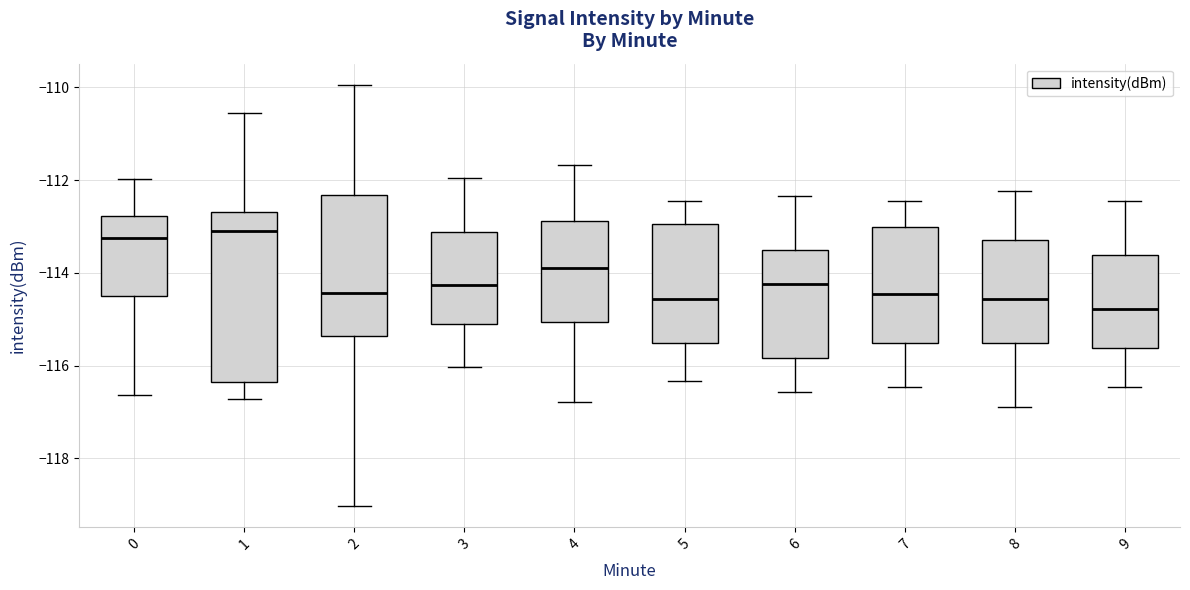

Reading left to right, transcribe this box plot: for each box, give where its median line is, the range the box spans, and where its two whiskers end, as read against the y-axis. The values are not printed on the chart, so give them approximately, as read against the axis.

0: median -113.2, box -114.6 to -112.8, whiskers -116.6 to -112.0
1: median -113.0, box -116.4 to -112.6, whiskers -116.8 to -110.6
2: median -114.4, box -115.4 to -112.4, whiskers -119.0 to -110.0
3: median -114.2, box -115.2 to -113.2, whiskers -116.0 to -112.0
4: median -113.8, box -115.0 to -112.8, whiskers -116.8 to -111.6
5: median -114.6, box -115.6 to -113.0, whiskers -116.4 to -112.4
6: median -114.2, box -115.8 to -113.6, whiskers -116.6 to -112.4
7: median -114.4, box -115.6 to -113.0, whiskers -116.4 to -112.4
8: median -114.6, box -115.6 to -113.2, whiskers -116.8 to -112.2
9: median -114.8, box -115.6 to -113.6, whiskers -116.4 to -112.4